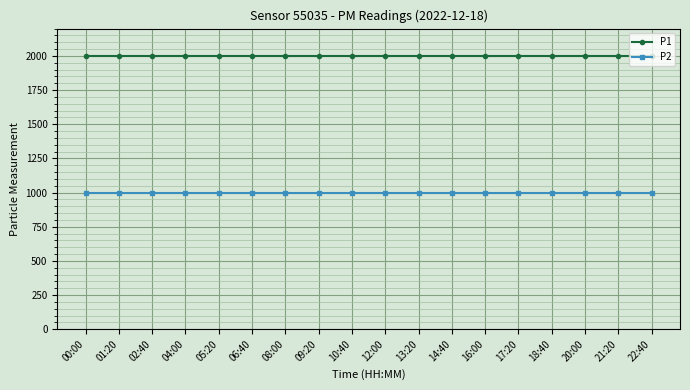

How many lines are shown in the chart?

2